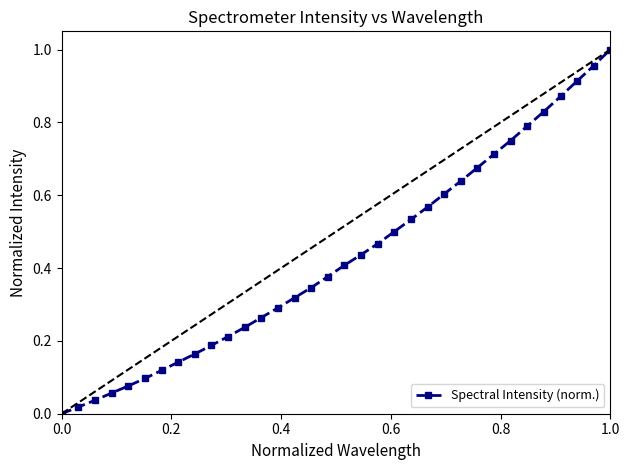

True or false: there are more than 2 points higher than both neighbors.

False